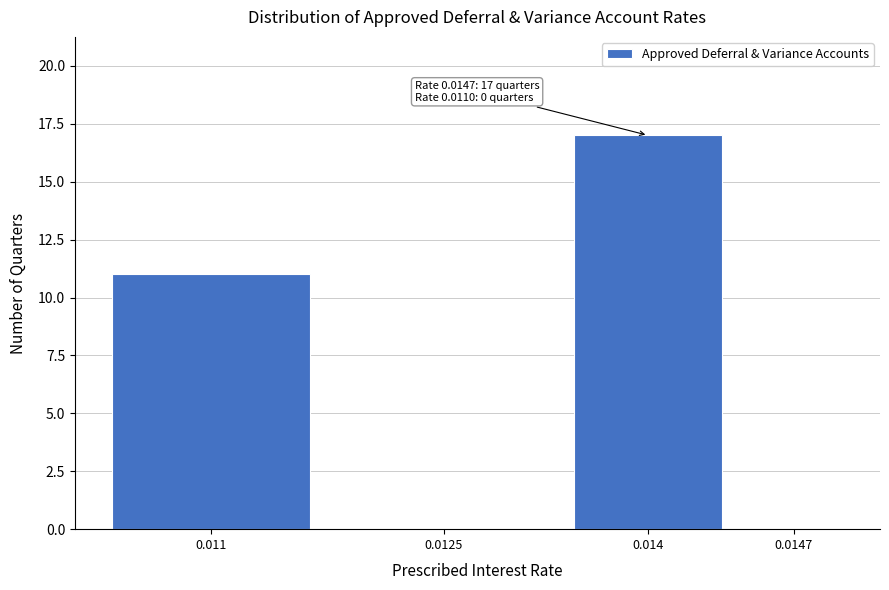

Reading left to right, list all the values displayed in this chart.

0.011=11	0.0125=0	0.014=17	0.0147=0